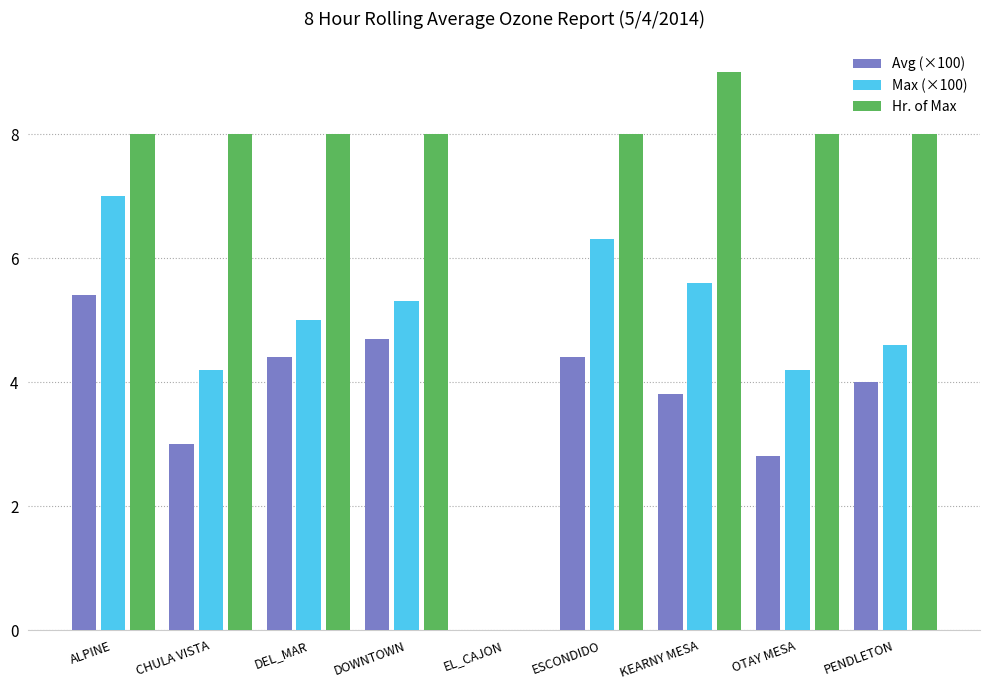

At which category is the sum across all series the highest?

ALPINE